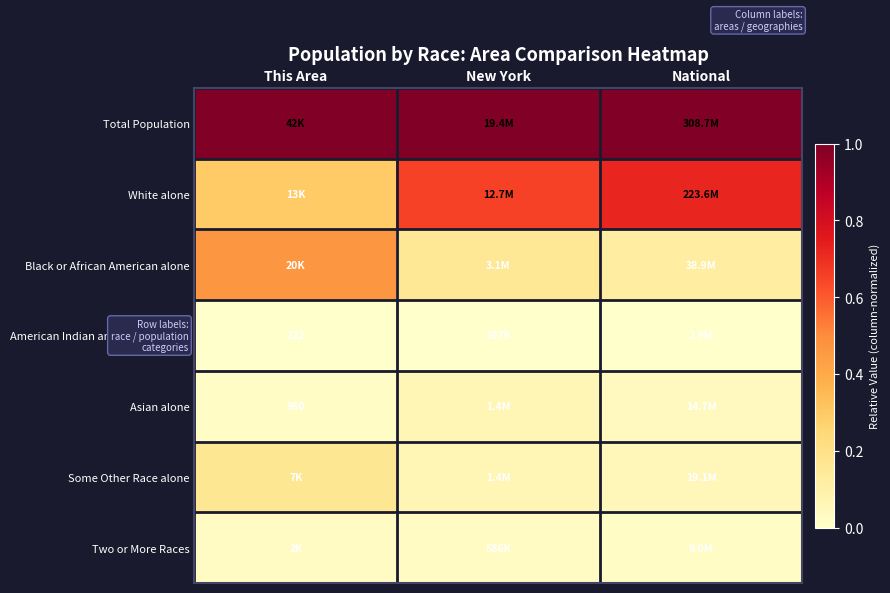

What is the highest value of the Total Population series?

1.0